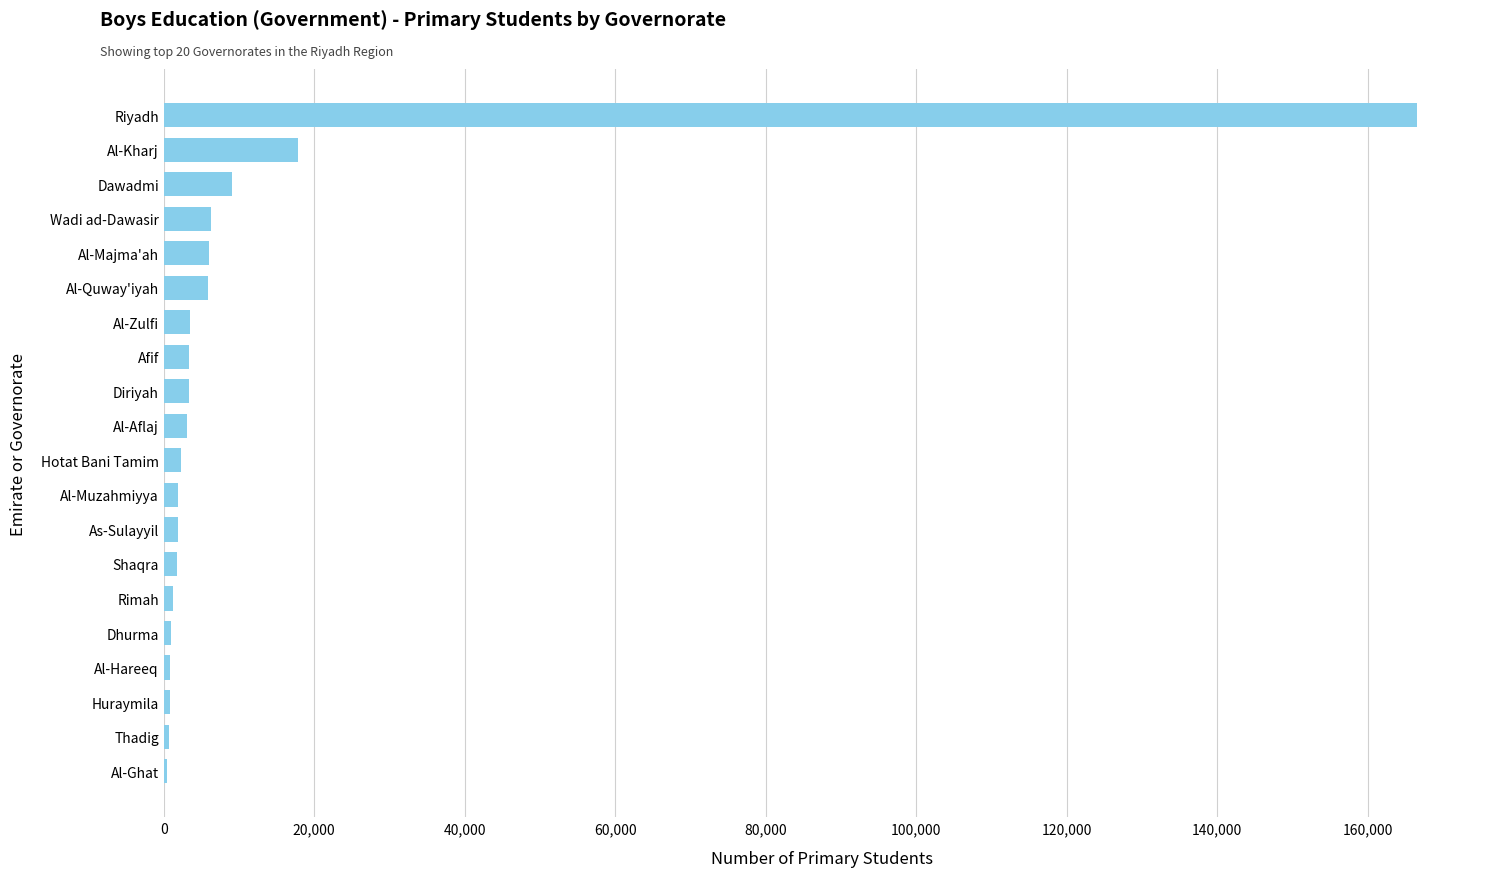

True or false: the data shows 6265 at Wadi ad-Dawasir.

True